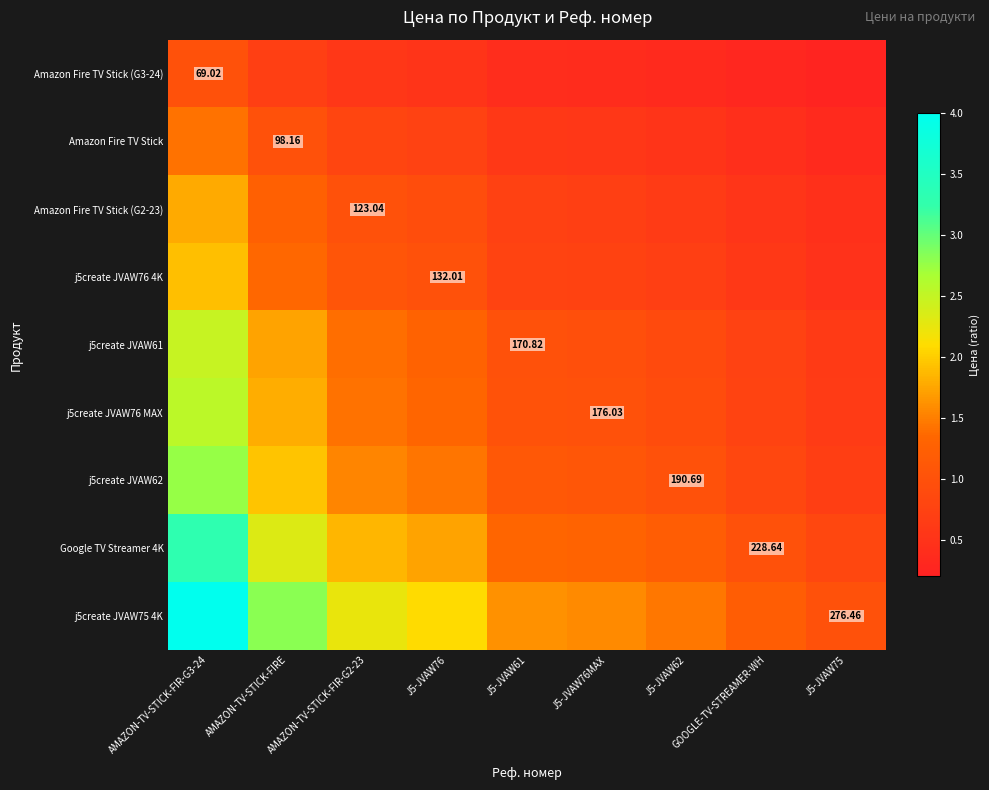

At how many categories does at least one series exceed 1?

8